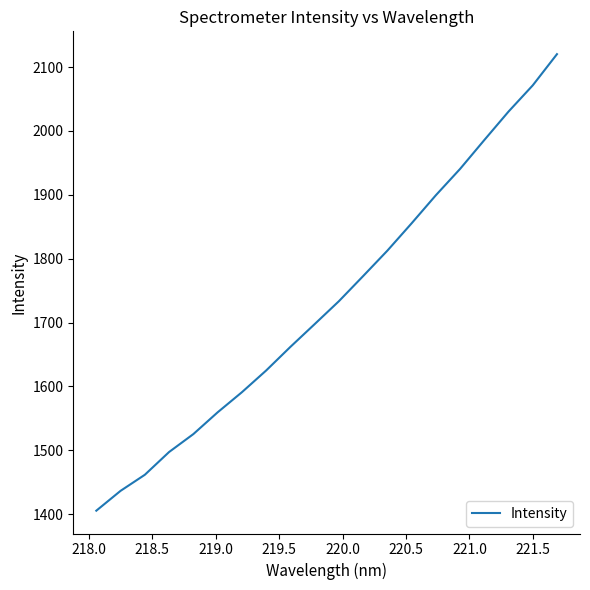

What is the difference between the maximum and minimum values?

714.8